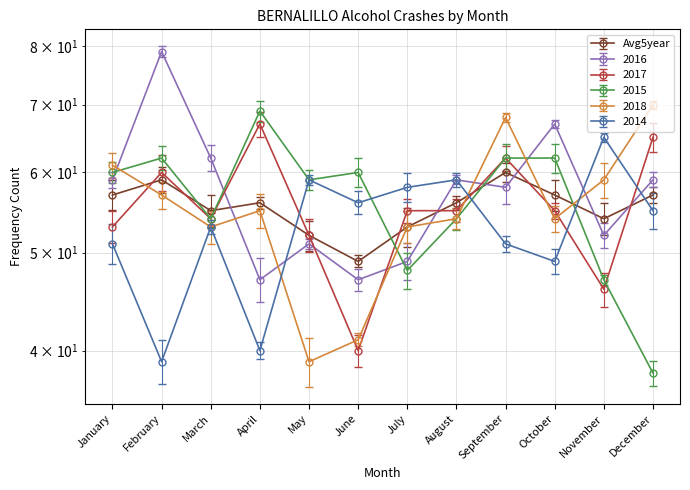

List the series in order of their peak value, lowest first.

Avg5year, 2014, 2017, 2015, 2018, 2016